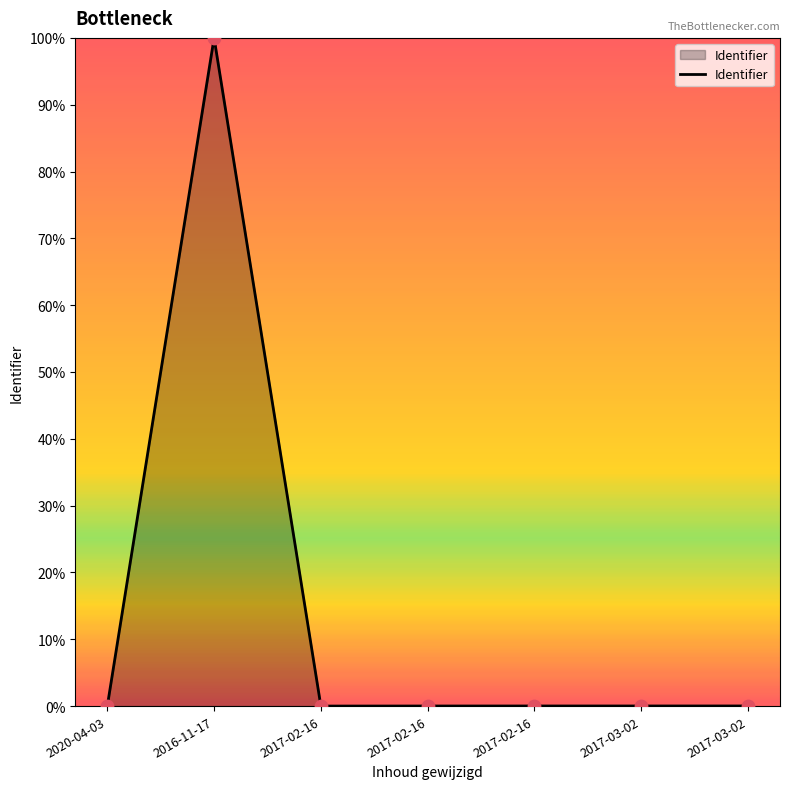

How many distinct data groups are displayed?

1